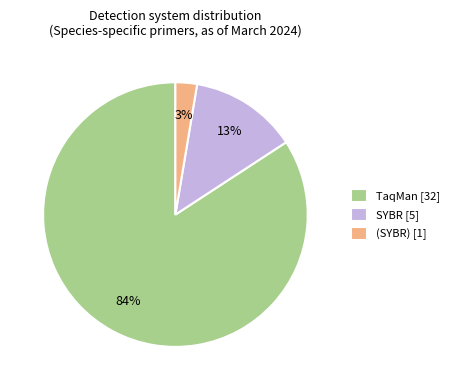

Is it true that TaqMan is 84% of the pie?

True